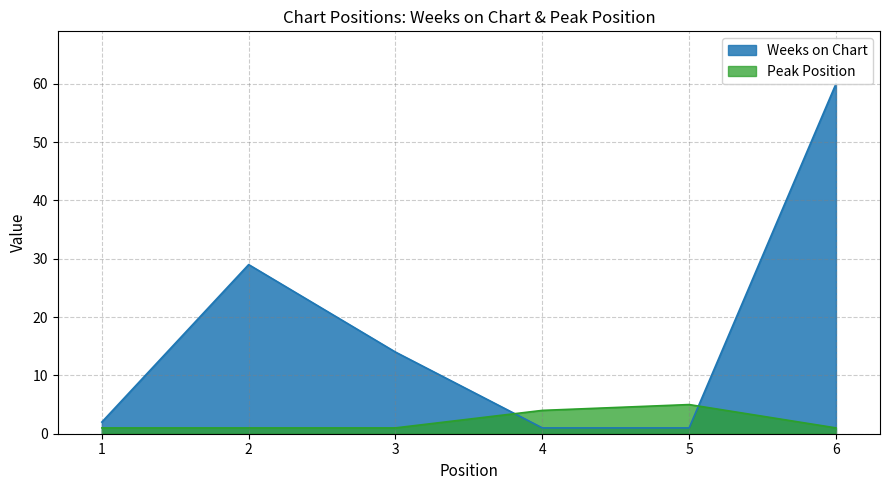

List the labels in order of Peak Position value, smallest first.

1, 2, 3, 6, 4, 5